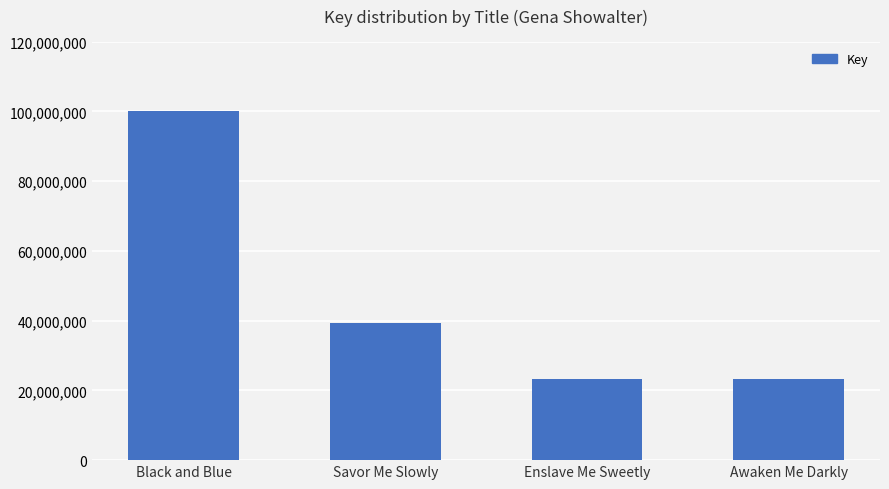

What is the change in value from Savor Me Slowly to Awaken Me Darkly?

-16063025